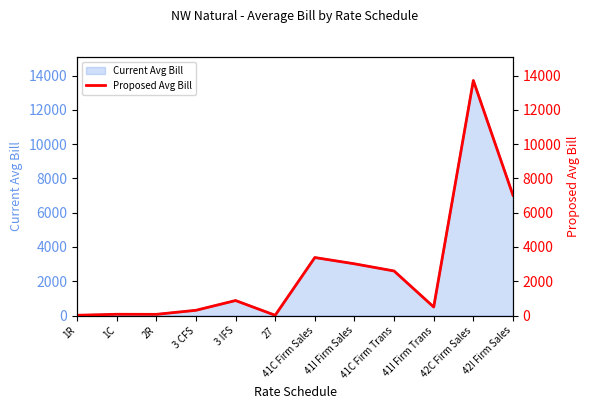

Reading left to right, transcribe all the data shown in this chart.

17.0	75.3	71.1	307.4	876.7	16.8	3385.2	3019.1	2600.7	500.0	13710.9	7018.1